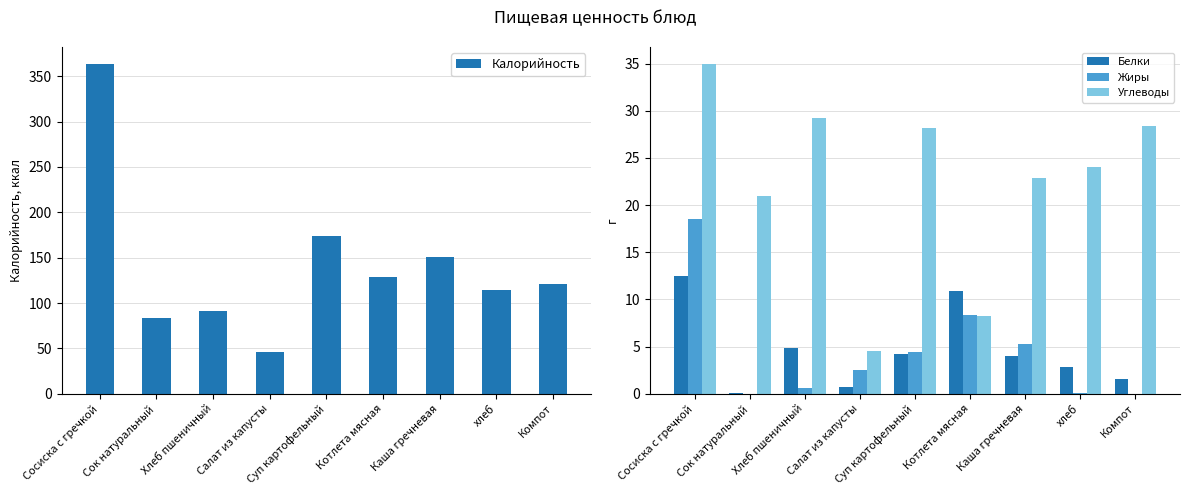

What is the total value across all series at хлеб?

140.9